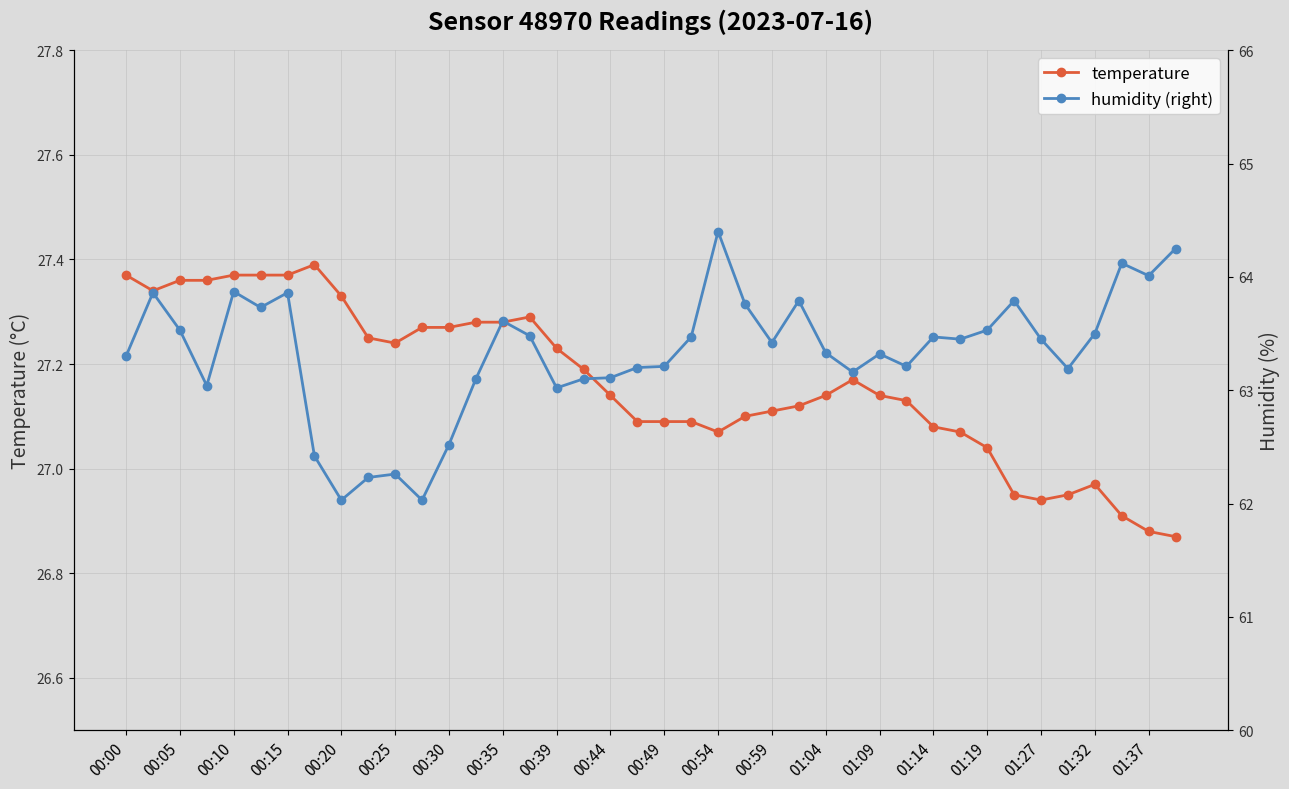

True or false: temperature and humidity (right) cross at least once.

False